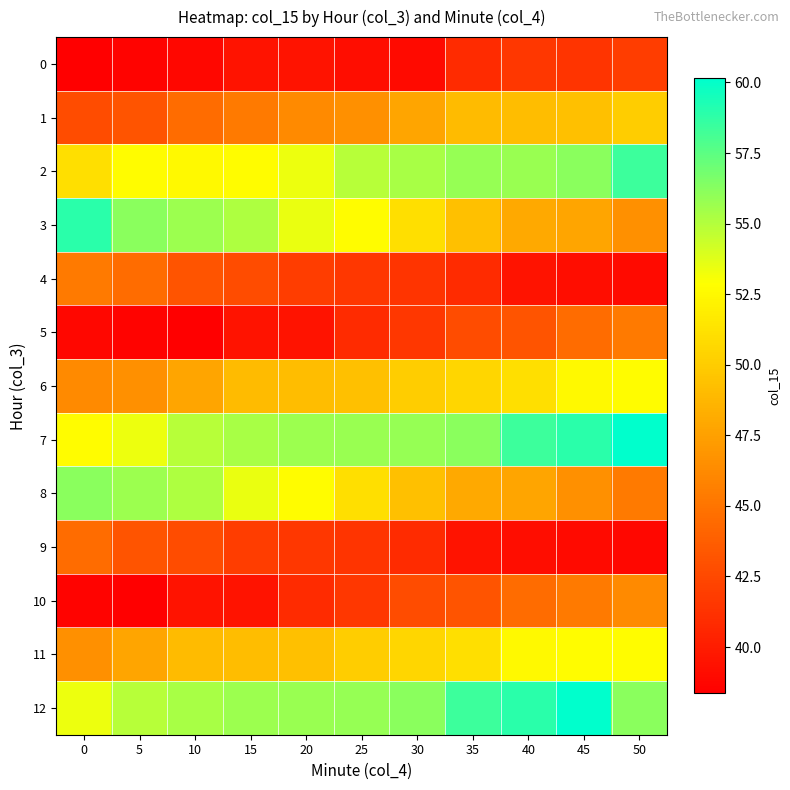

What is the smallest value displayed?

38.4